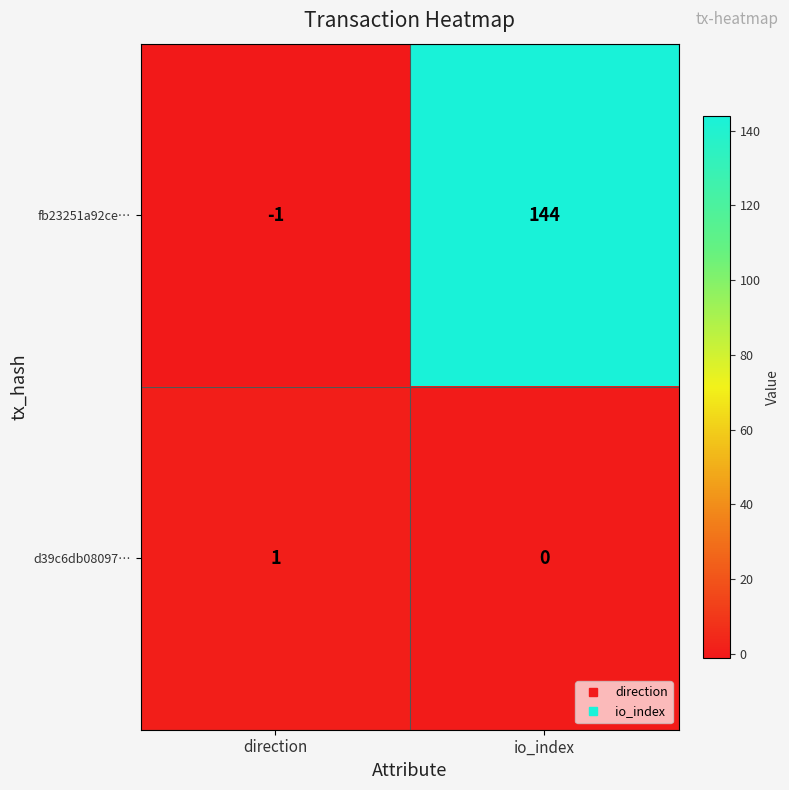

Which label corresponds to the largest value in the chart?

io_index